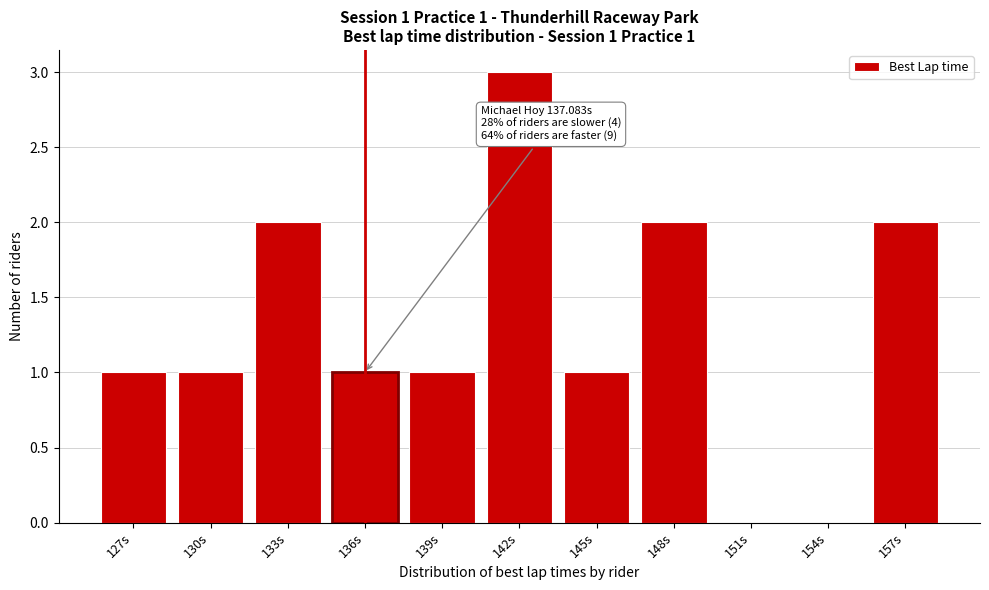

Reading right to left, what are all the values shown in this chart?

157s=2	154s=0	151s=0	148s=2	145s=1	142s=3	139s=1	136s=1	133s=2	130s=1	127s=1